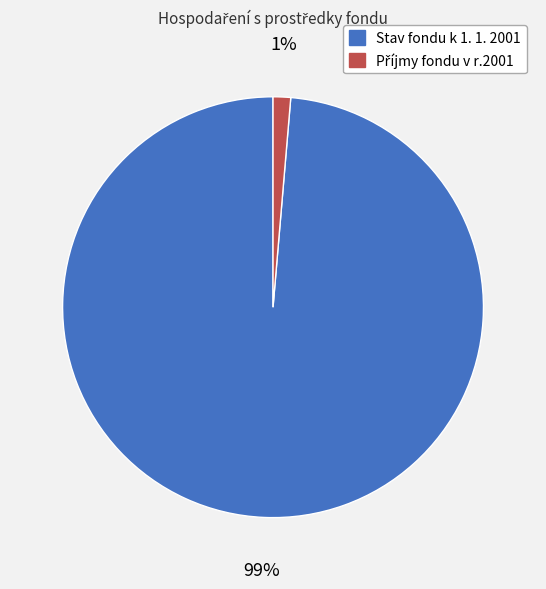

Which slice represents more than half of the pie?

Stav fondu k 1. 1. 2001